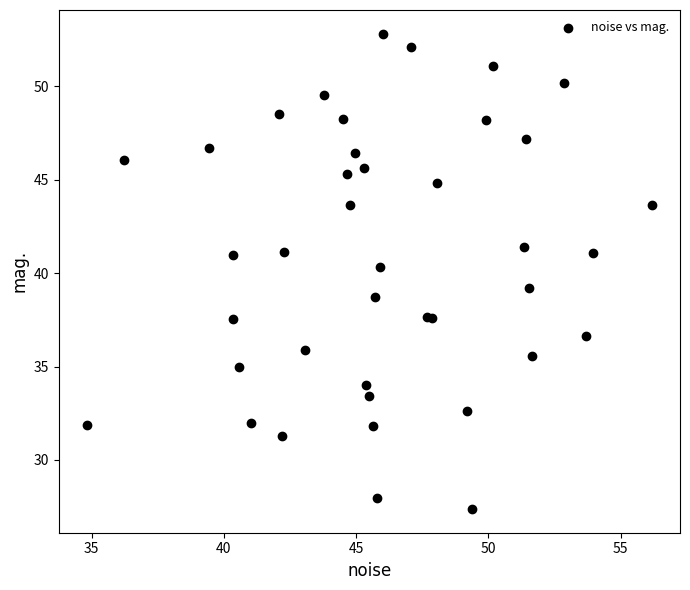

What Y value in the scatter plot is closest to 40?

40.3